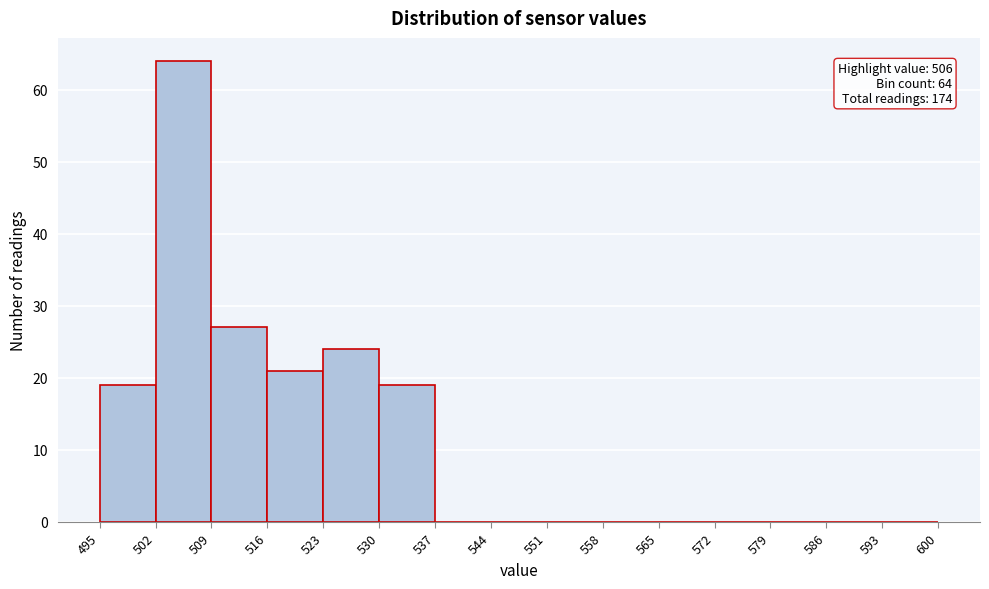

Which range on the x-axis has the tallest bar?

502 to 509